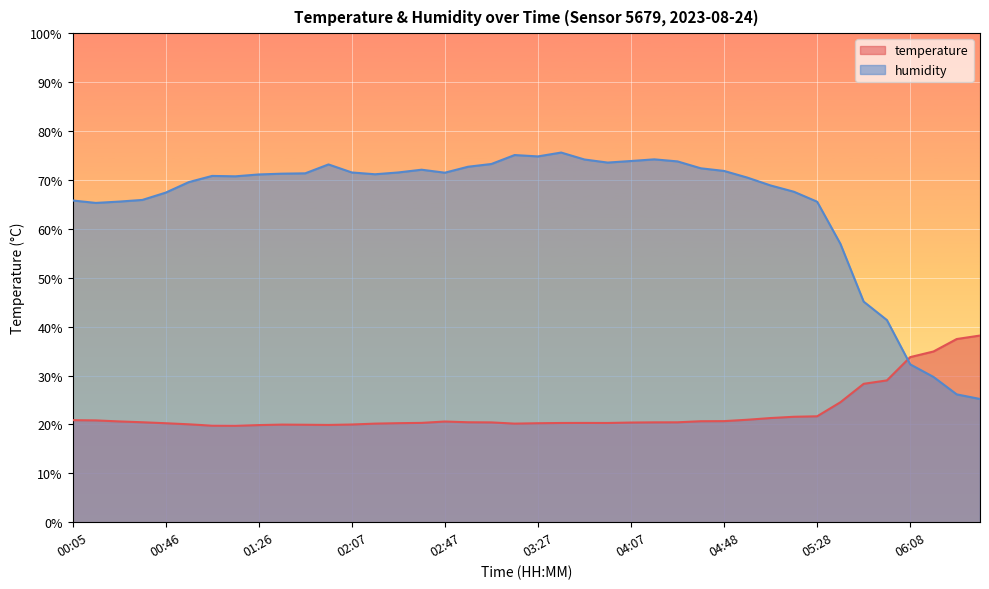

True or false: temperature has more than 0 interior local peaks.

True